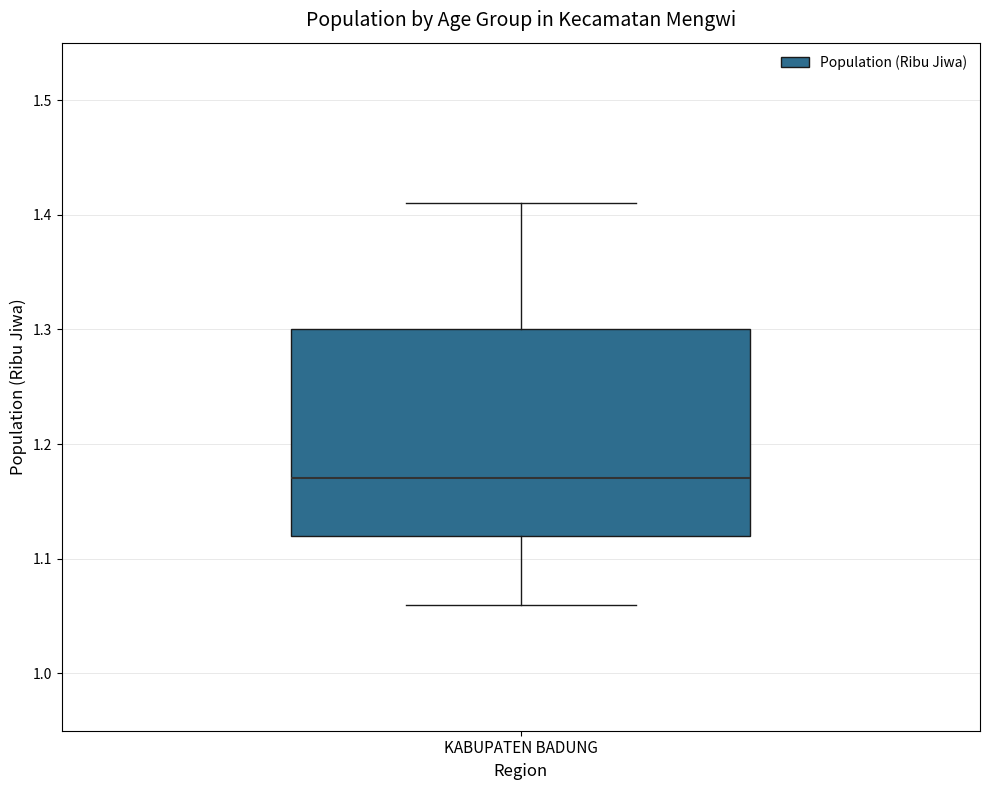

Where does the upper whisker of the box for KABUPATEN BADUNG end on the y-axis? The values are not printed on the chart, so give them approximately, as read against the axis.

1.41